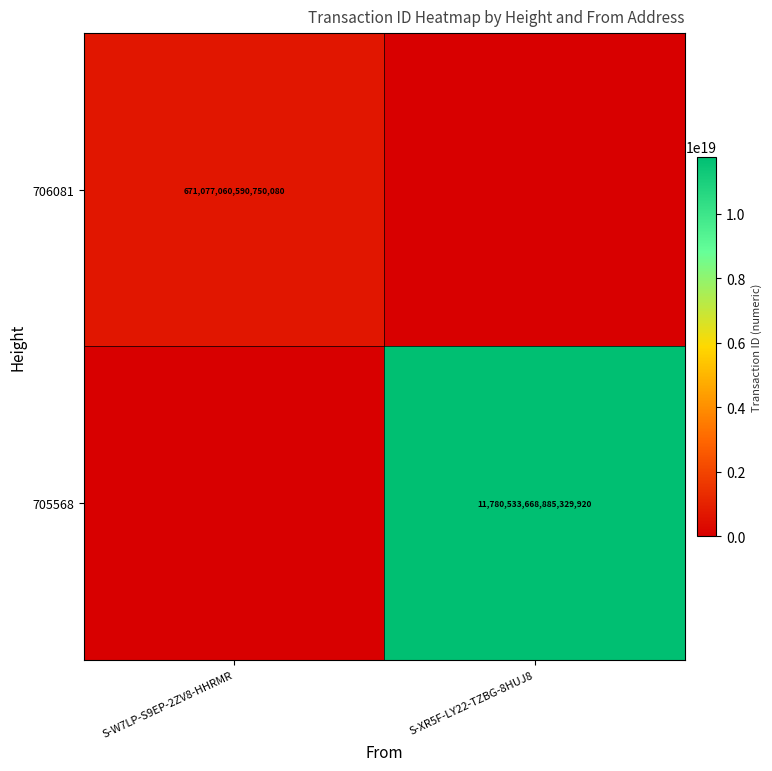

The 705568 series shows 11780533668885329920 at S-XR5F-LY22-TZBG-8HUJ8. True or false?

True